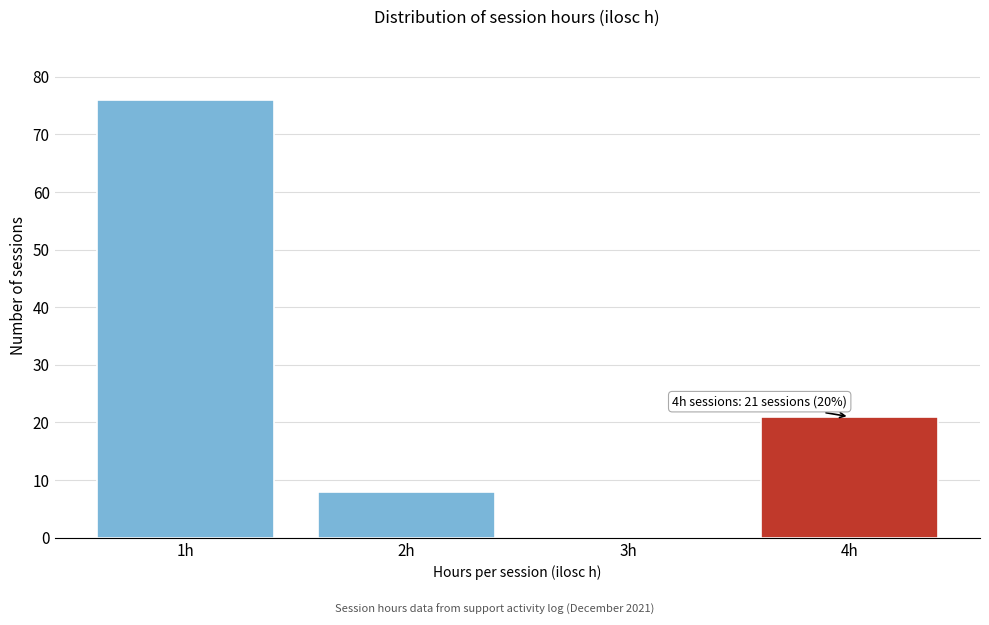

Over which range of the x-axis is the bar tallest?

0.5 to 1.5